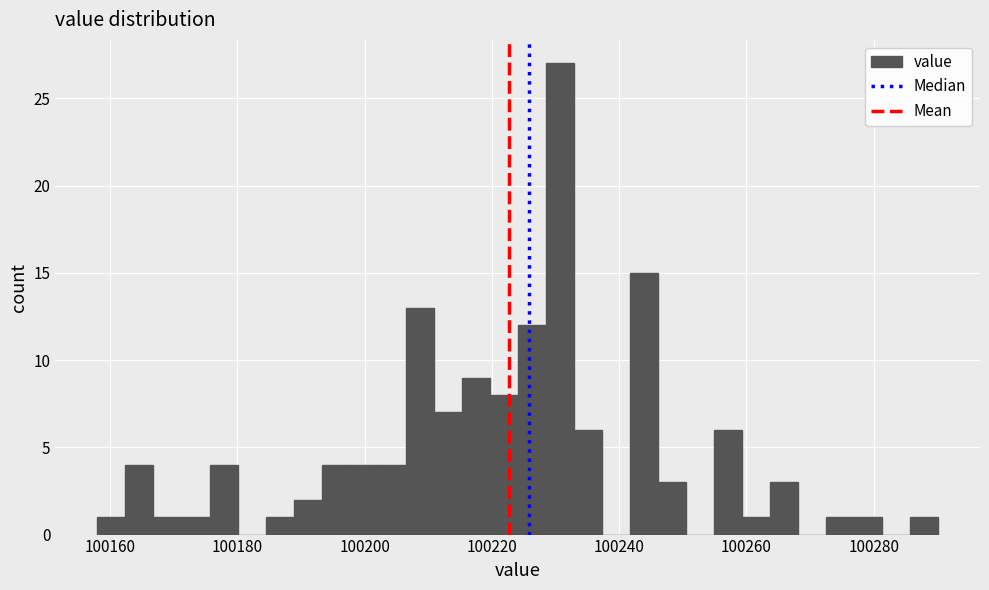

Read against the x-axis, roughly where is the centre of the tallest bar?

100230